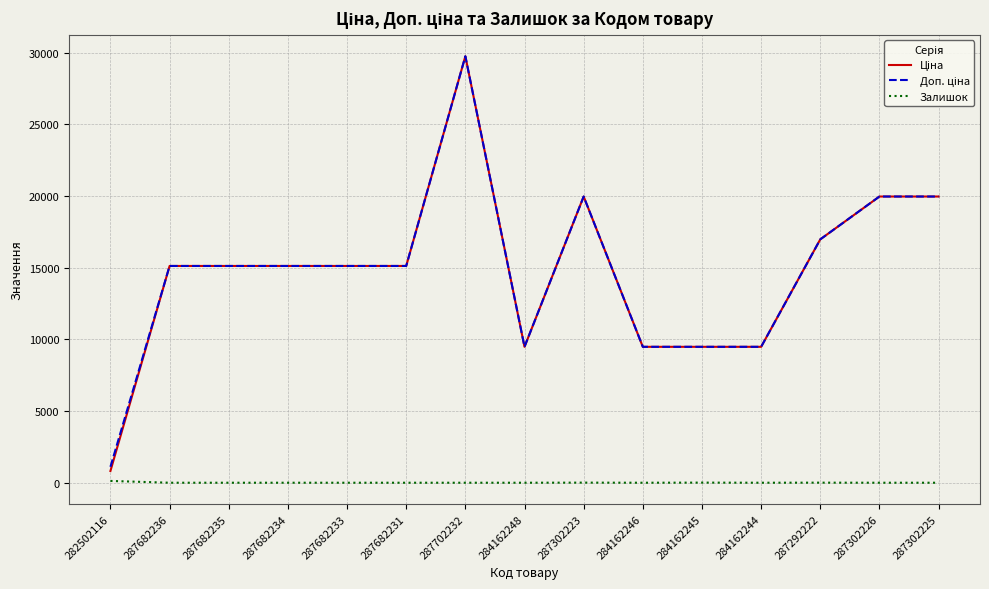

What is the total value across all series at 284162244?

18960.1